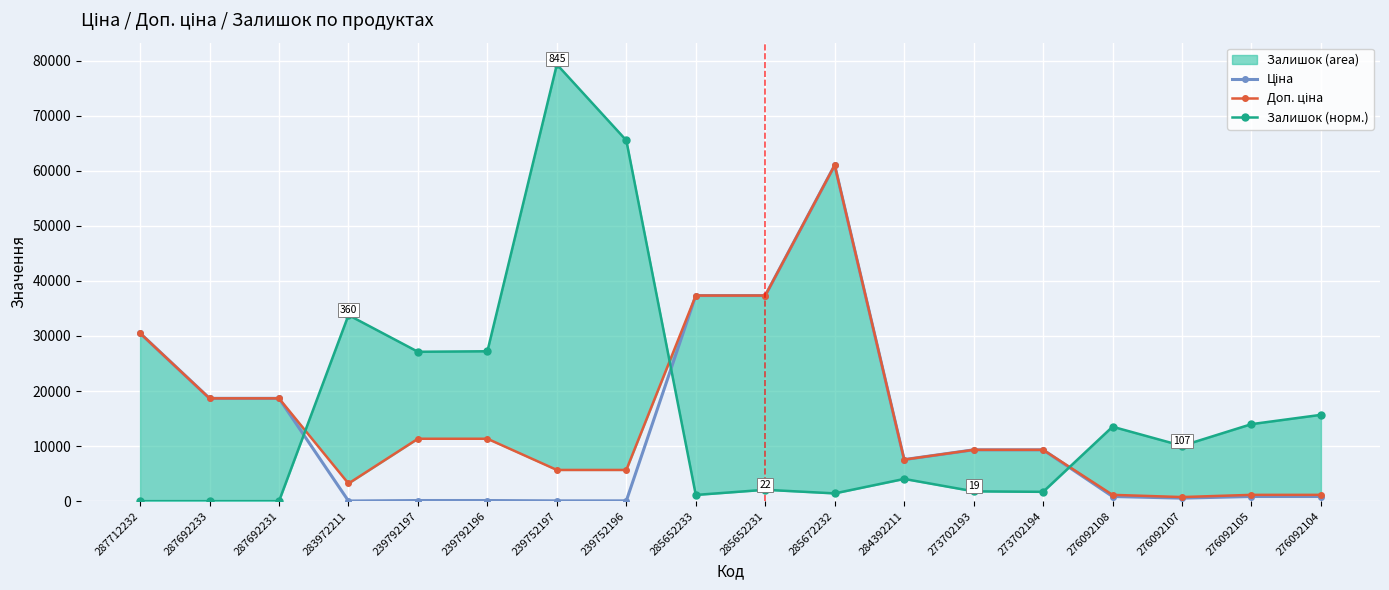

Which series has the largest range (max minus min)?

Залишок (норм.)